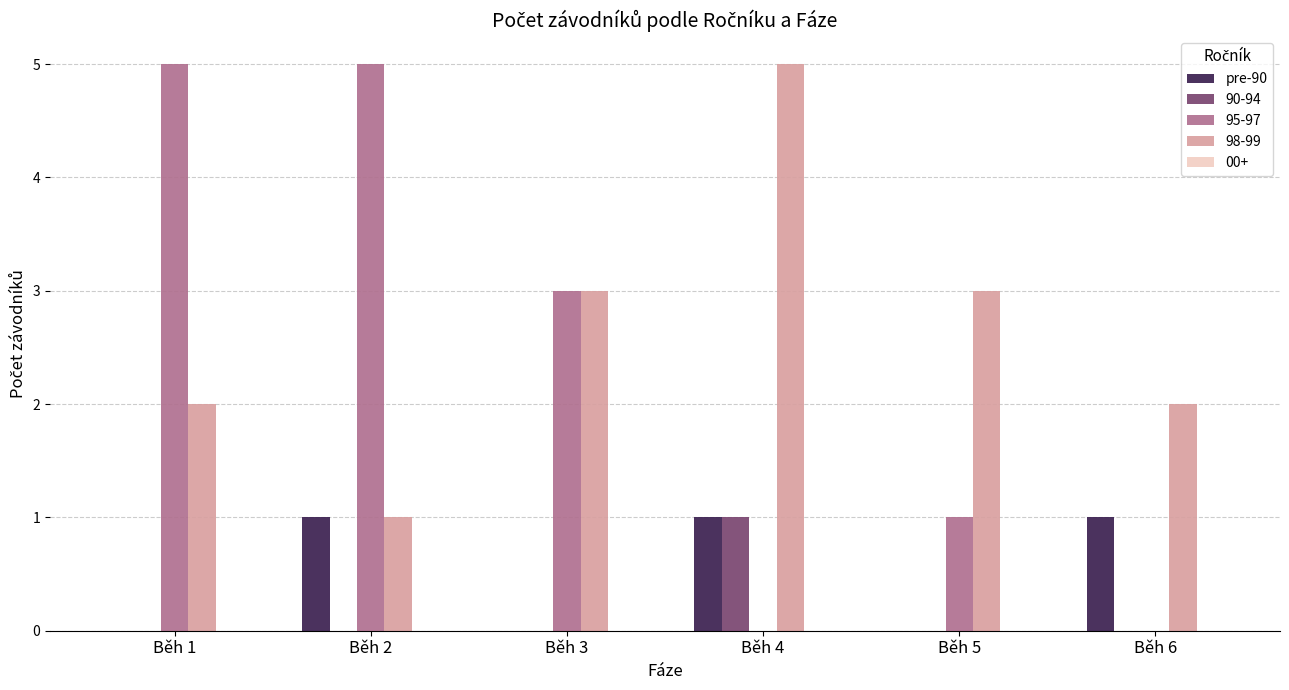

Which series changed the most between Běh 1 and Běh 4?

95-97